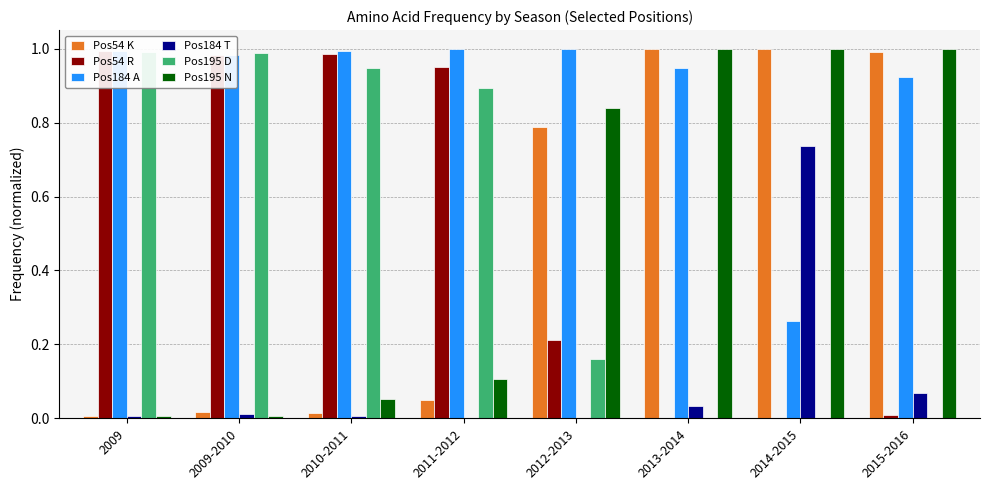

The value of Pos195 N at 2014-2015 is 0.2. True or false?

False